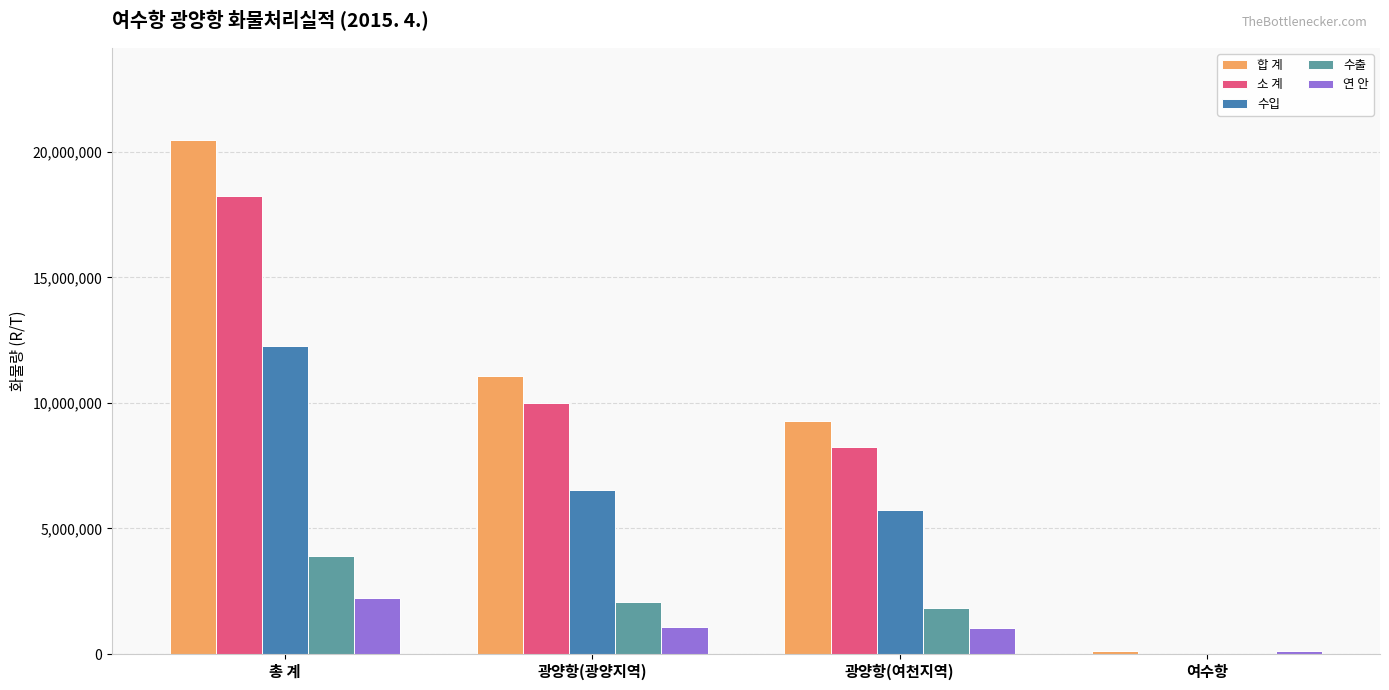

Is the value of 소 계 at 총 계 greater than the value of 연 안 at 광양항(여천지역)?

Yes